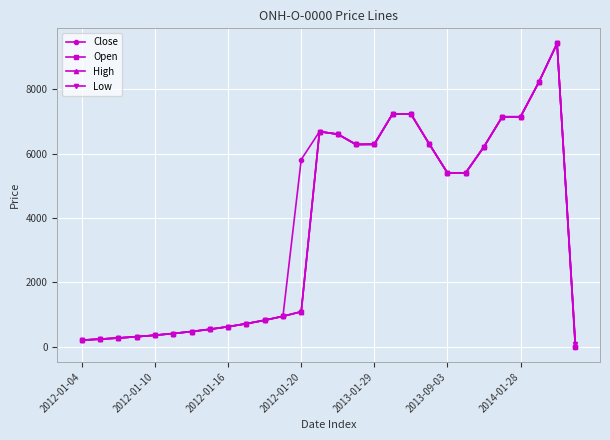

True or false: Low has more than 1 interior local peaks.

True